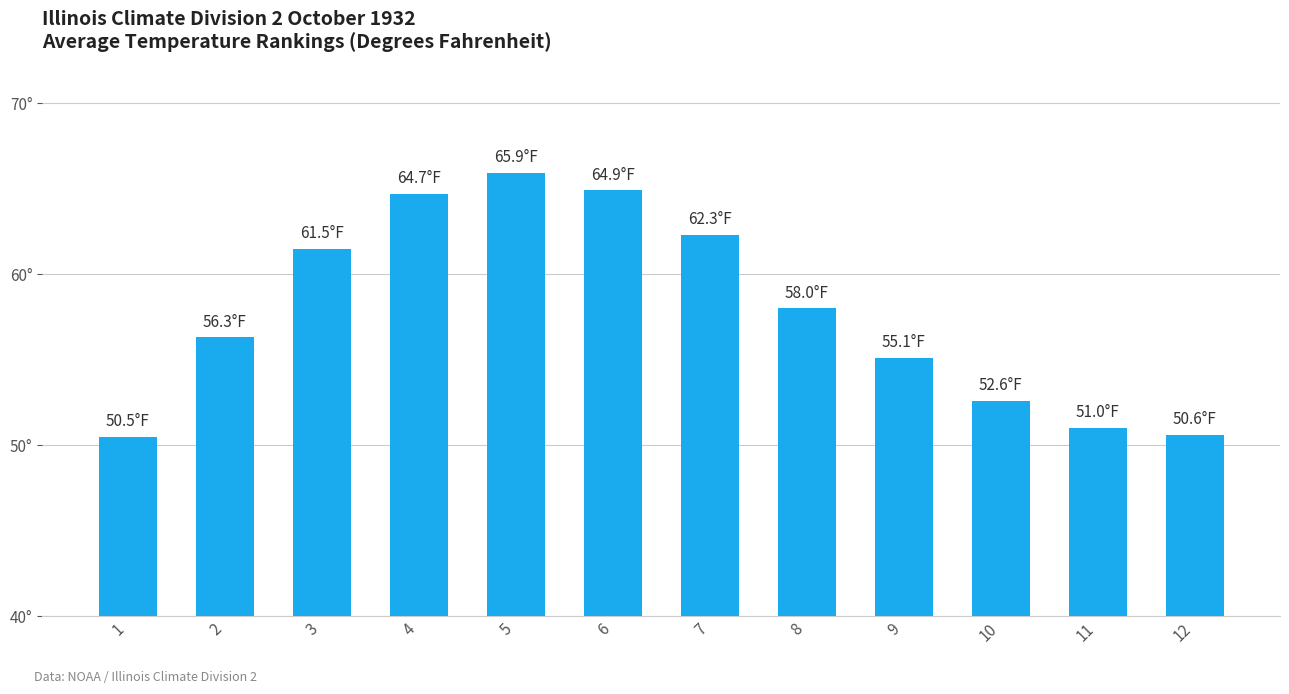

What is the difference between the maximum and minimum values?

15.4